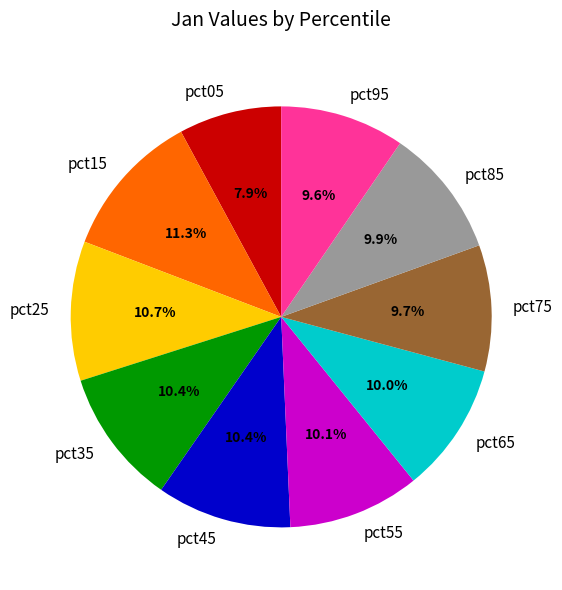

Is there any slice that represents more than half of the pie?

No